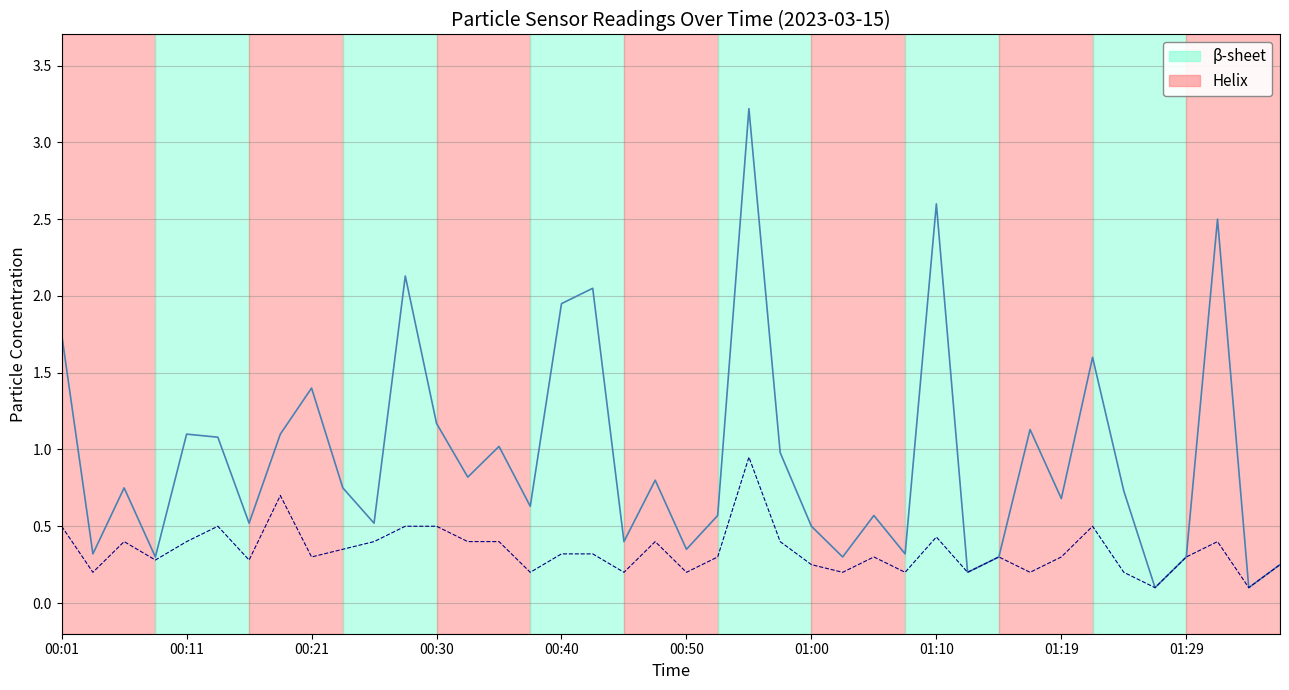

Is it true that SDS_P2 equals 0.2 at 01:12?

True